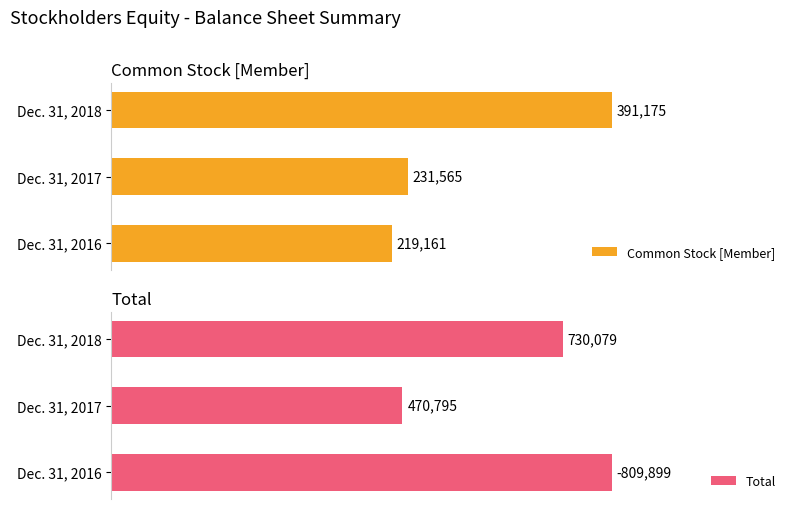

Rank the categories by Common Stock [Member] value from lowest to highest.

Dec. 31, 2016, Dec. 31, 2017, Dec. 31, 2018